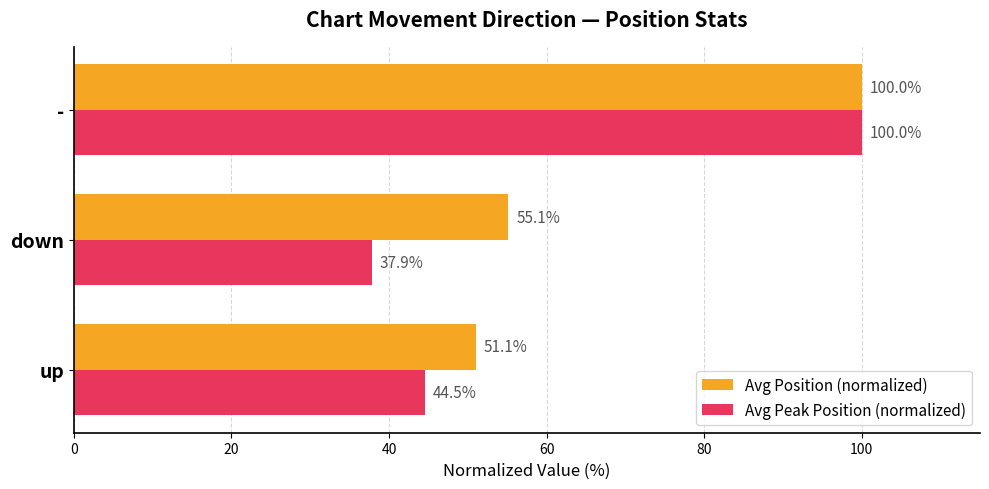

How many data points in Avg Peak Position (normalized) are above 44?

2